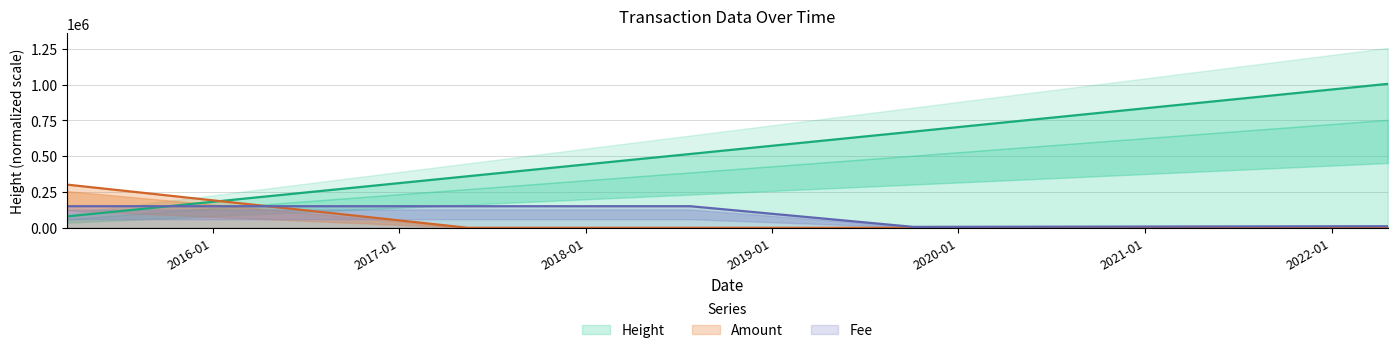

Is it true that Fee equals 150834.1 at 2018-07-25?

True